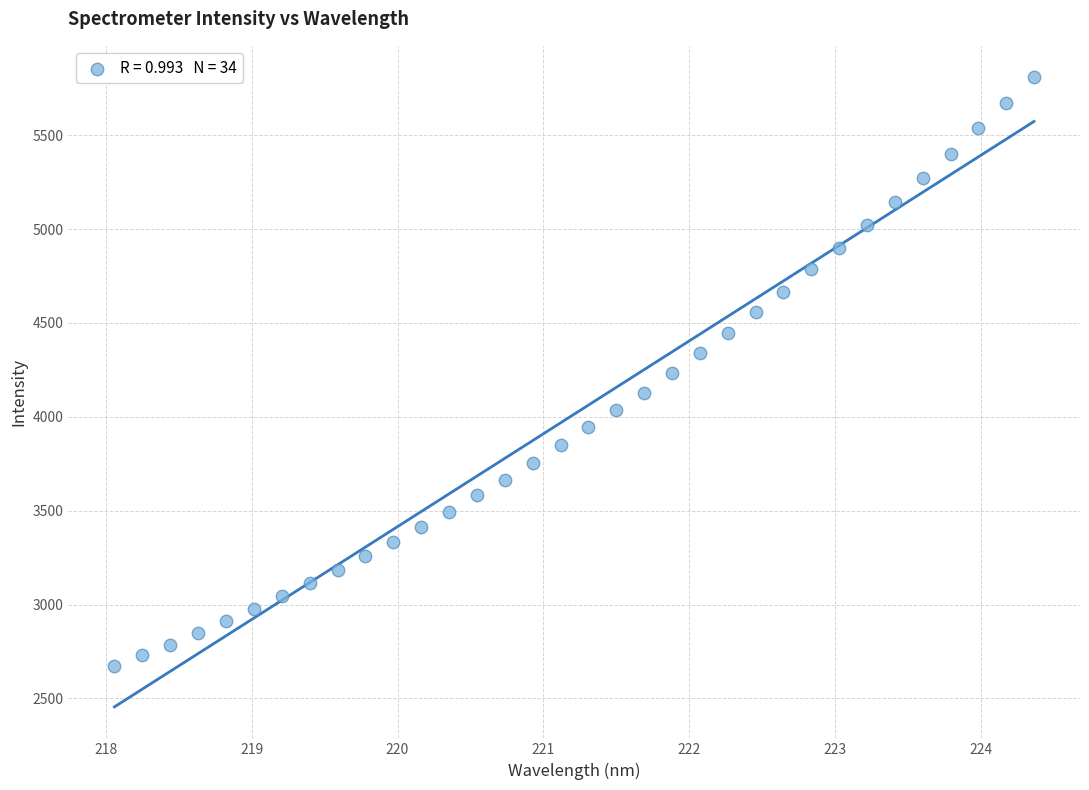

What is the range of X values (max minus min)?

6.3